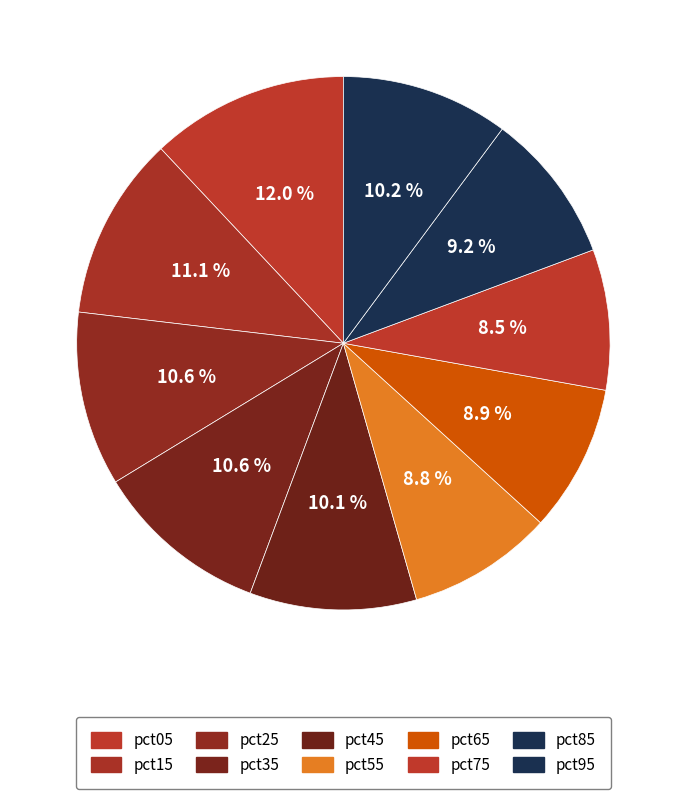

Count the number of slices in the pie.

10